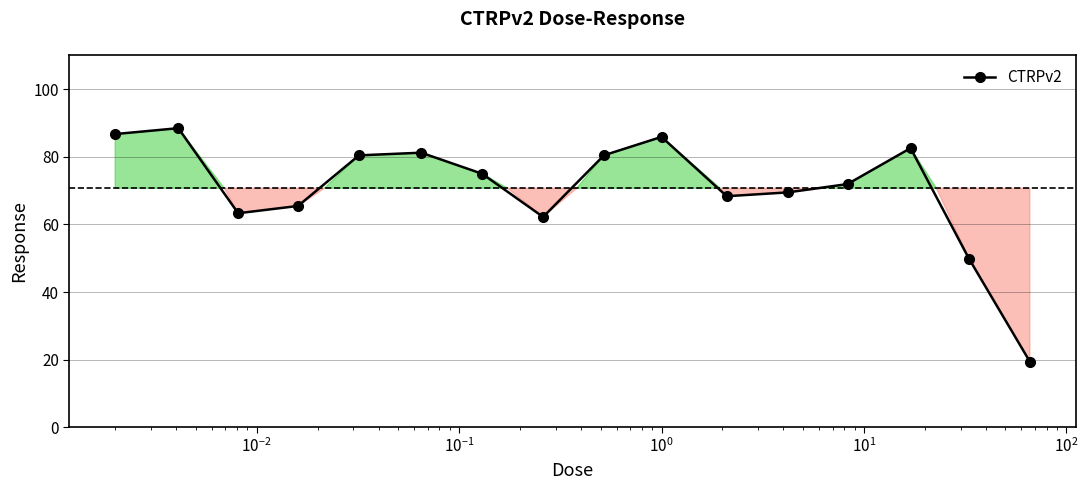

How many series are shown in this chart?

1